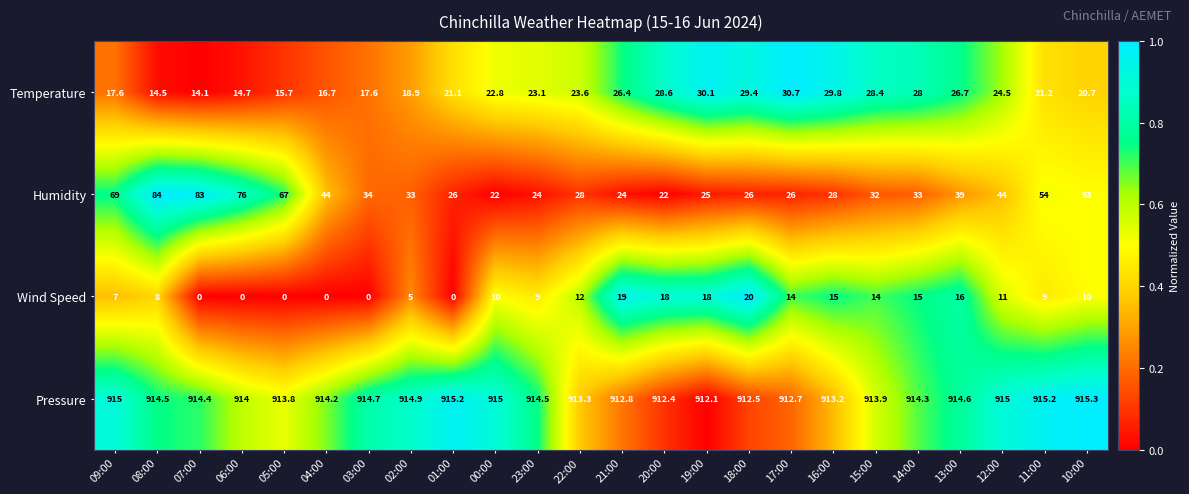

At which category is the sum across all series the highest?

08:00